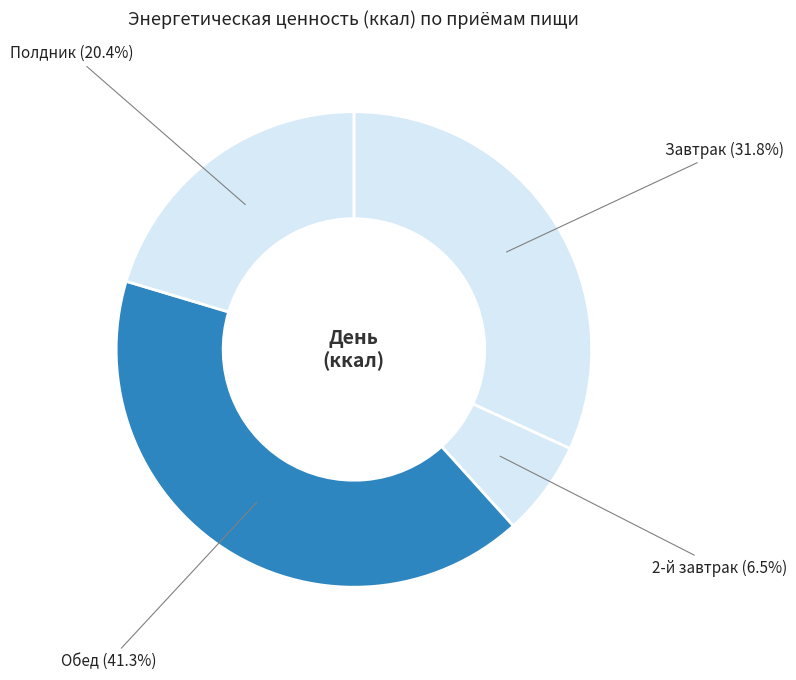

What is the ratio of the value at Завтрак to the value at Полдник?

1.6